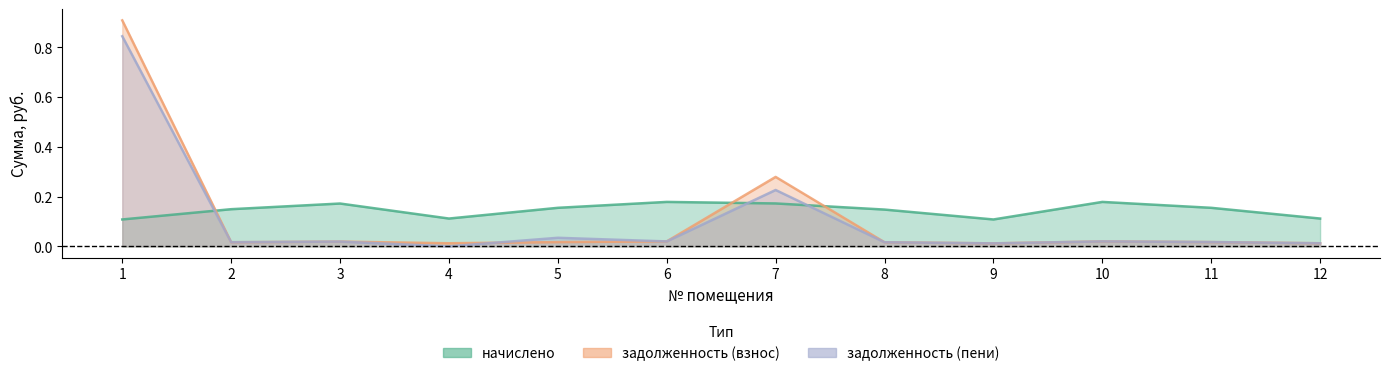

What is the sum of the начислено values at 2 and 8?

0.3